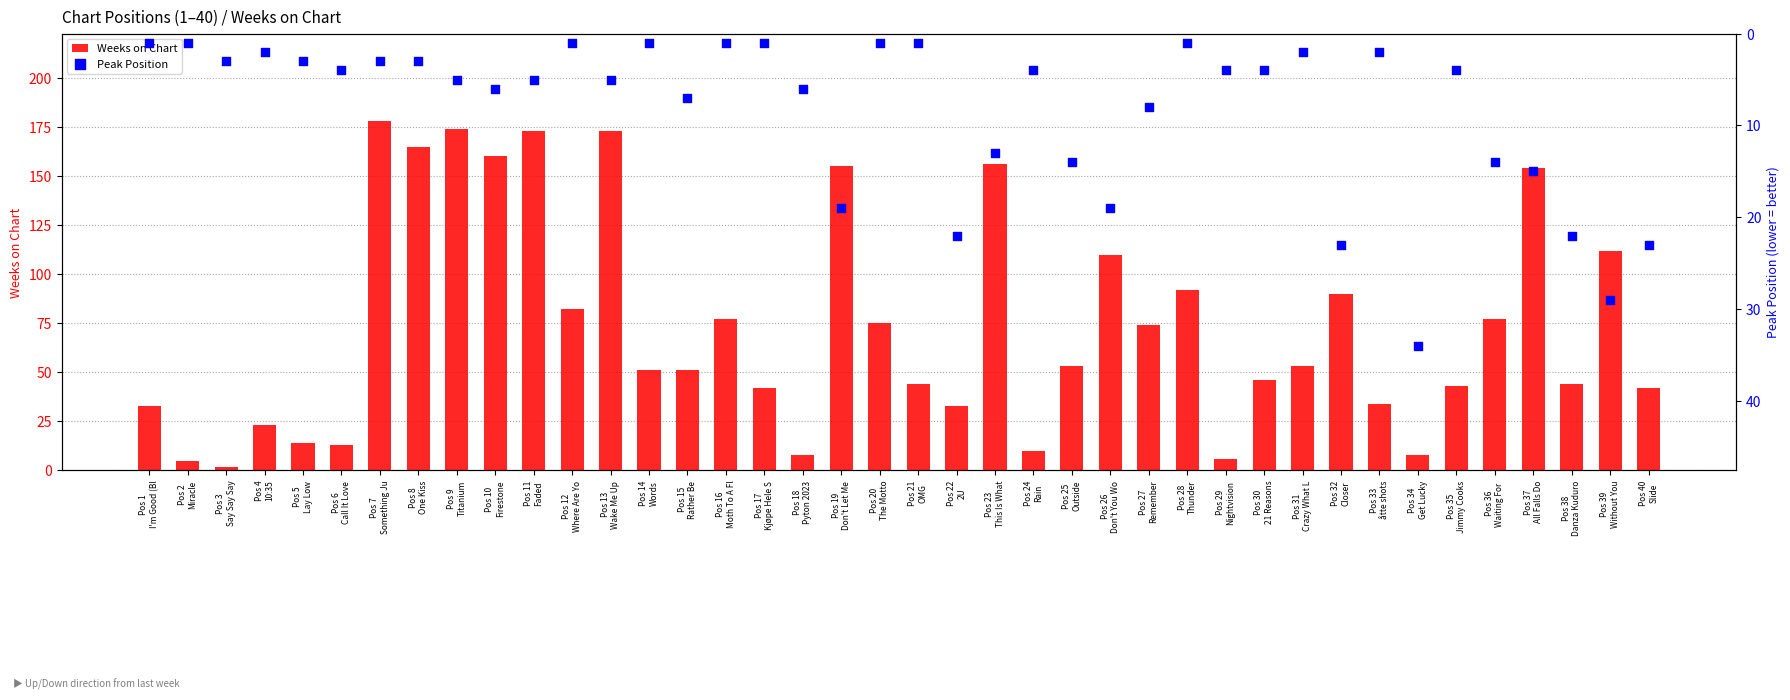

At which category is the sum across all series the highest?

Pos 7
Something Ju